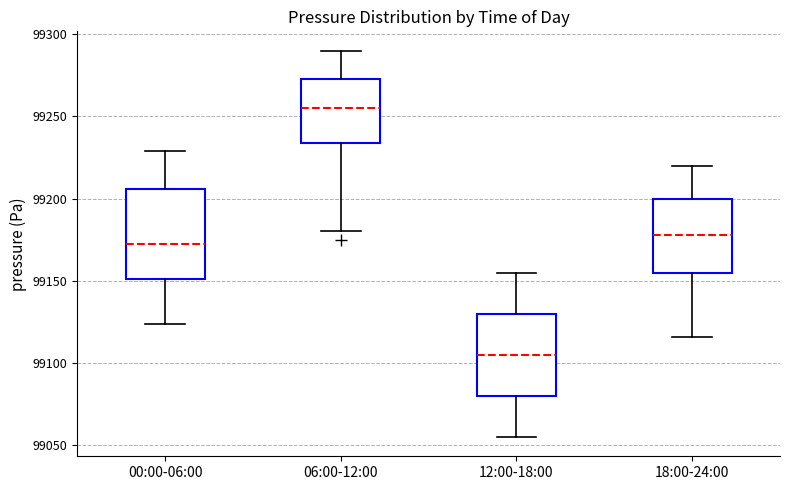

Where does the median line of the box for 00:00-06:00 sit on the y-axis? The values are not printed on the chart, so give them approximately, as read against the axis.

99175